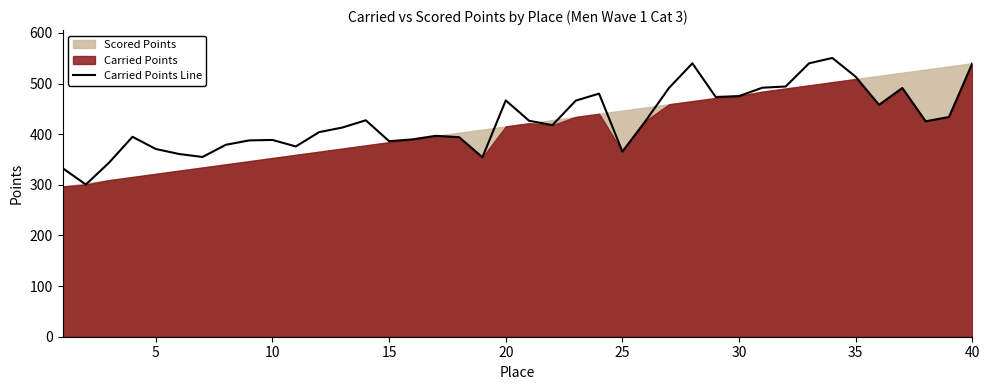

The Carried Points Line series shows 903.6 at 35. True or false?

False